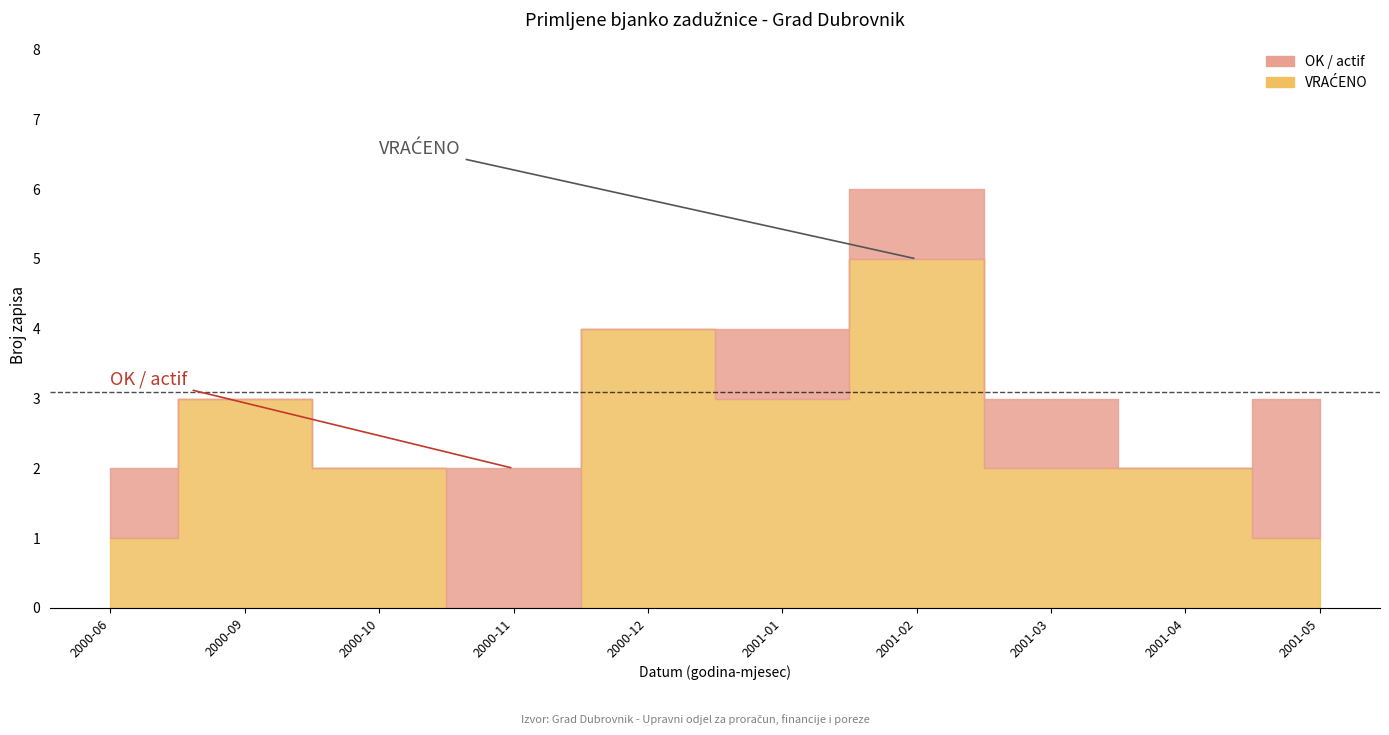

True or false: OK / actif has more than 1 interior local peaks.

True